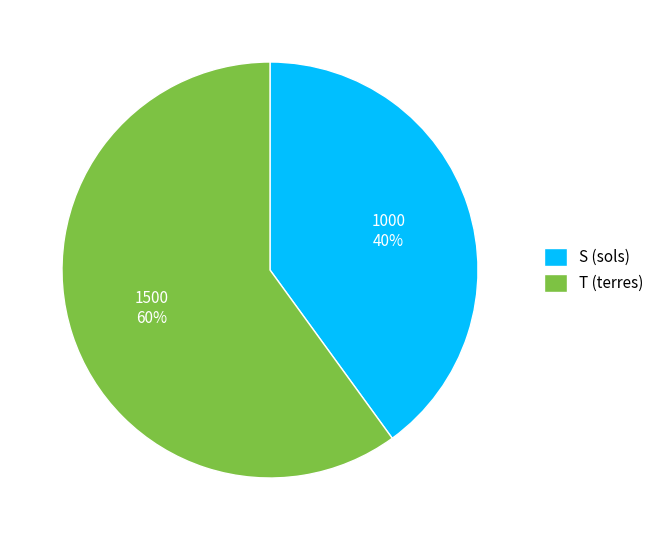

Which slice is the smallest?

S (sols)